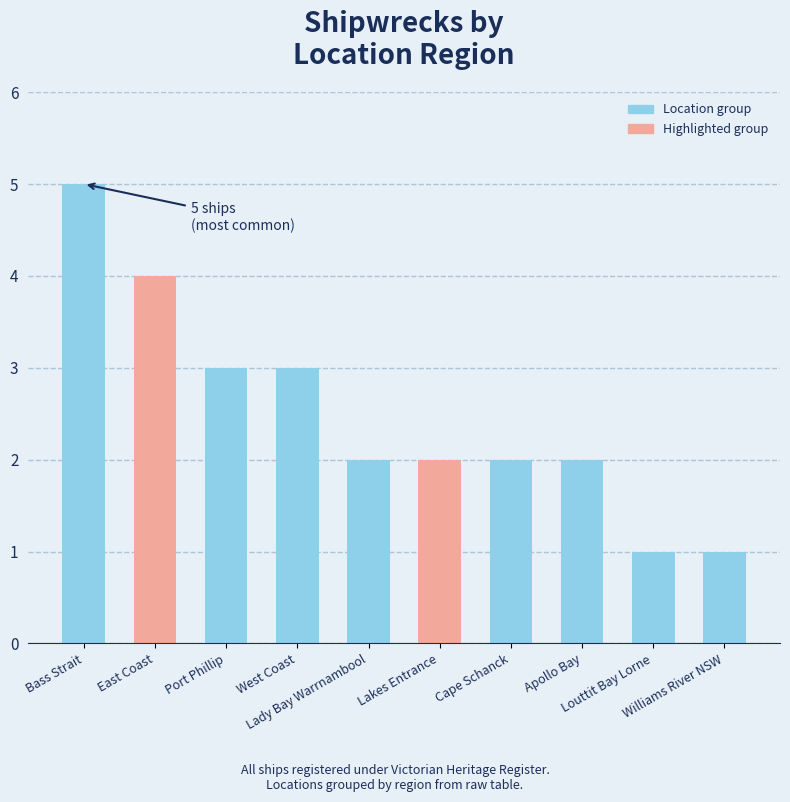

What is the label of the 5th bar from the left?

Lady Bay Warrnambool